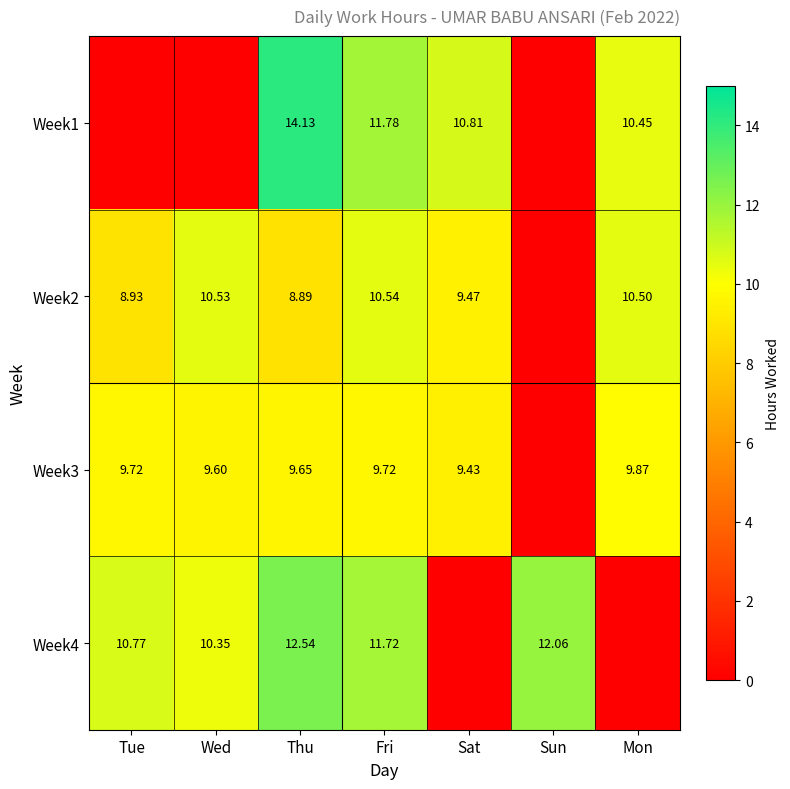

Is the value of Week1 at Mon greater than the value of Week3 at Tue?

Yes